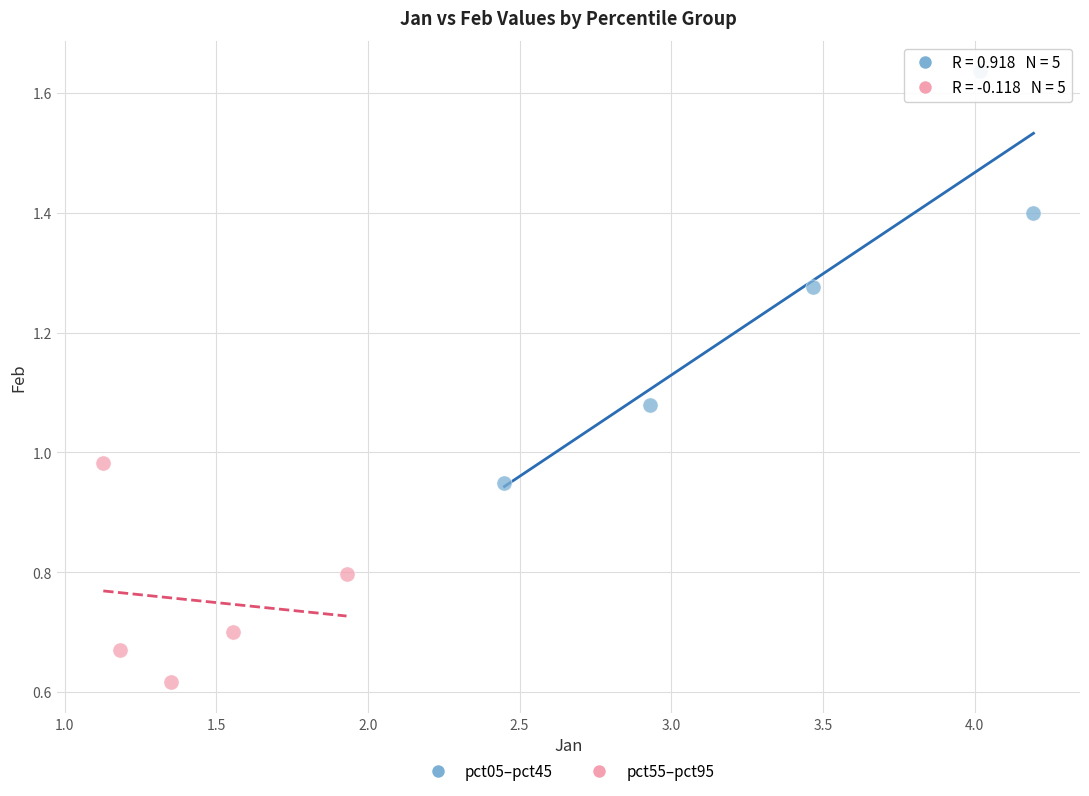

Which series contains the highest Y value?

pct05–pct45